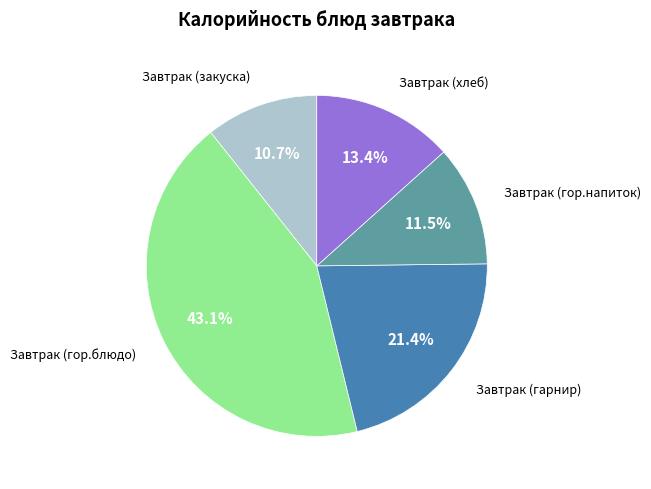

Is there any slice that represents more than half of the pie?

No